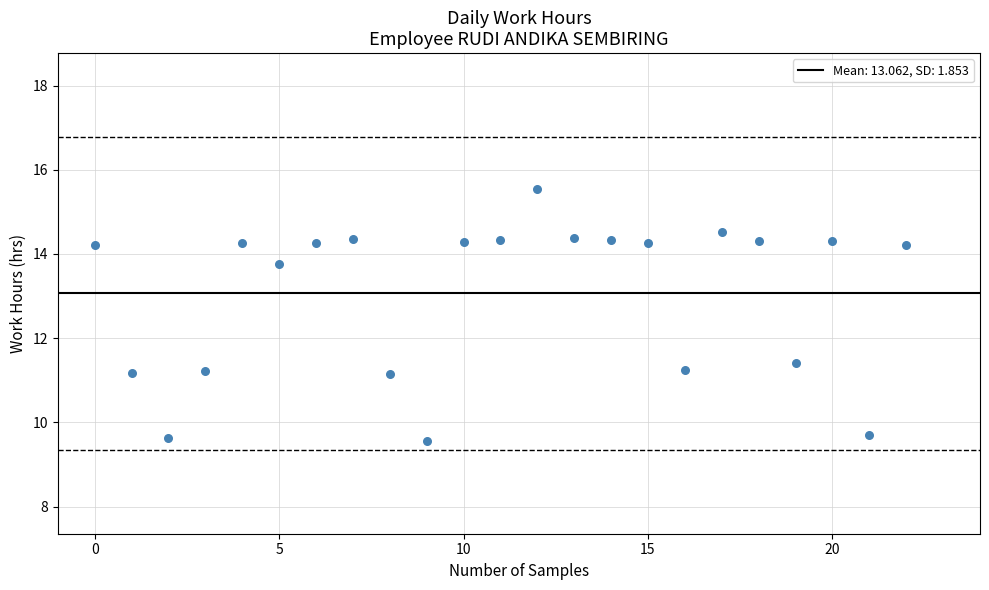

What Y value in the scatter plot is closest to 12?

11.4